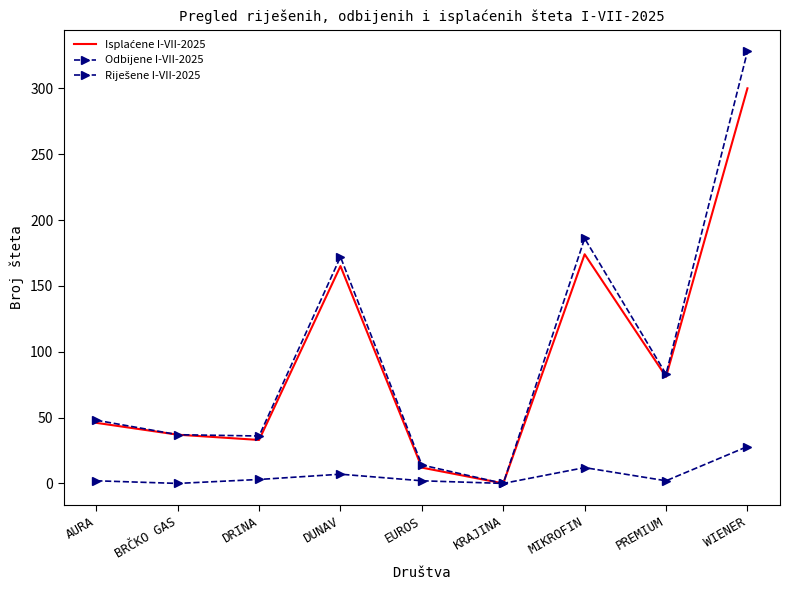

How many values in the Isplaćene I-VII-2025 series are below 46?

4